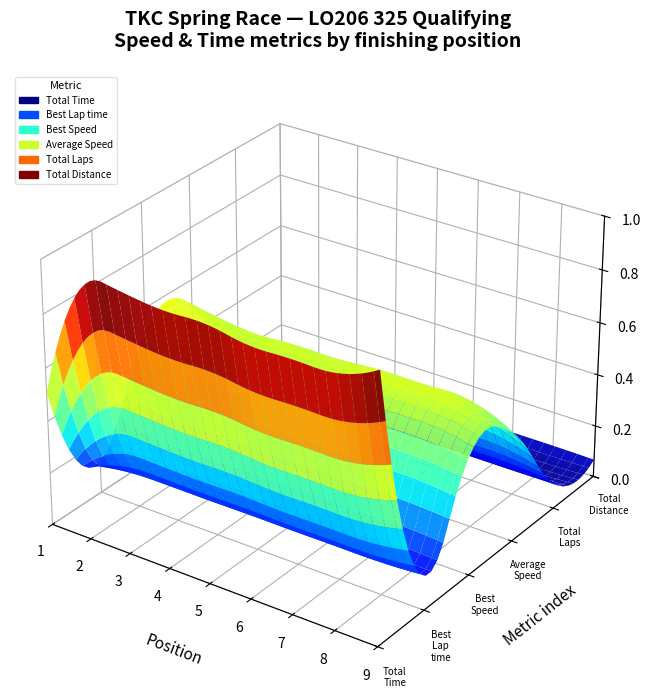

Reading left to right, transcribe all the data shown in this chart.

Total Time: 93.6	182.8	189.3	185.8	186.0	180.8	180.9	181.4	194.0
Best Lap time: 15.3	15.6	15.8	15.8	15.9	15.9	15.9	15.9	16.9
Best Speed: 94.4	92.1	91.0	91.0	90.7	90.7	90.6	90.5	85.4
Average Speed: 92.3	86.6	83.7	85.3	85.2	87.6	87.6	87.3	74.2
Total Laps: 6.0	11.0	11.0	11.0	11.0	11.0	11.0	11.0	10.0
Total Distance: 2.4	4.4	4.4	4.4	4.4	4.4	4.4	4.4	4.0